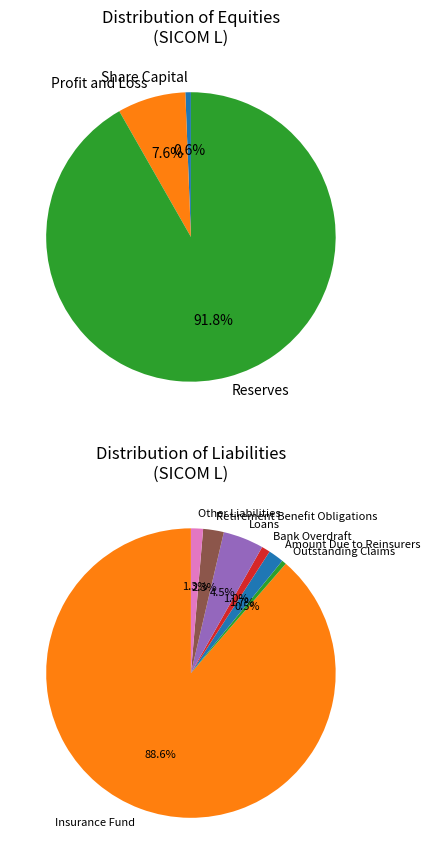

How many segments does this pie chart have?

13